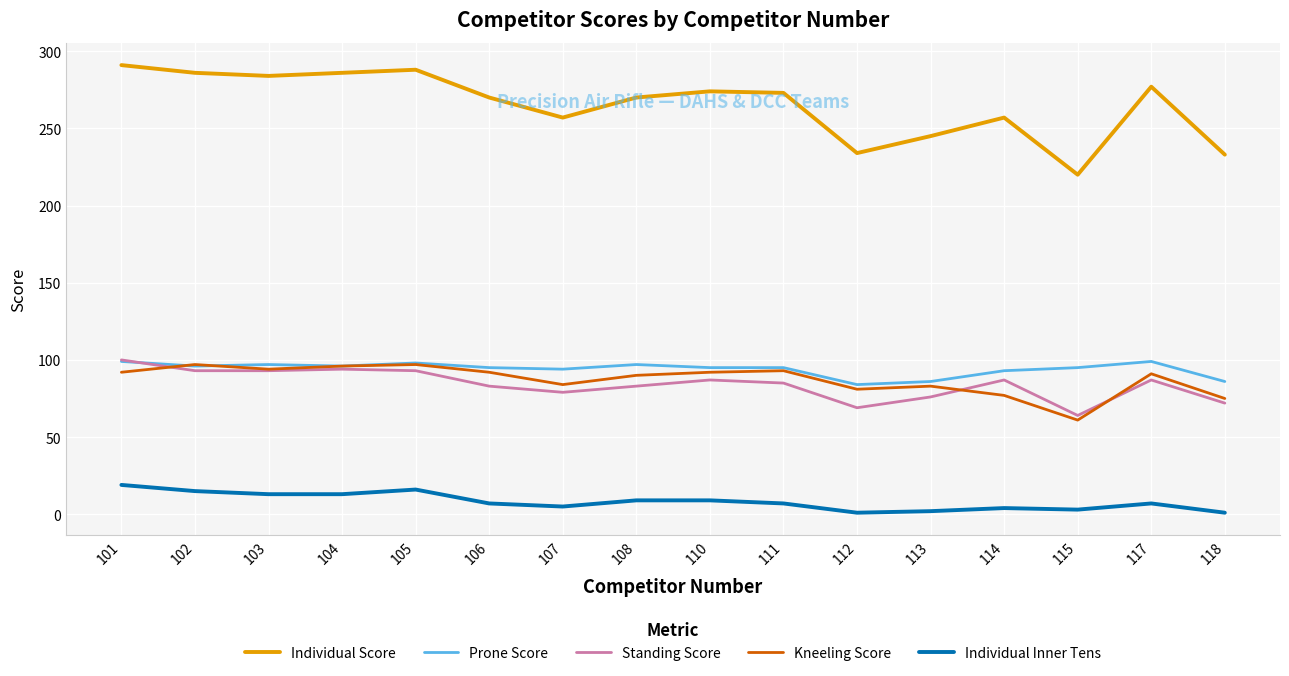

Which series has the largest total across all categories?

Individual Score